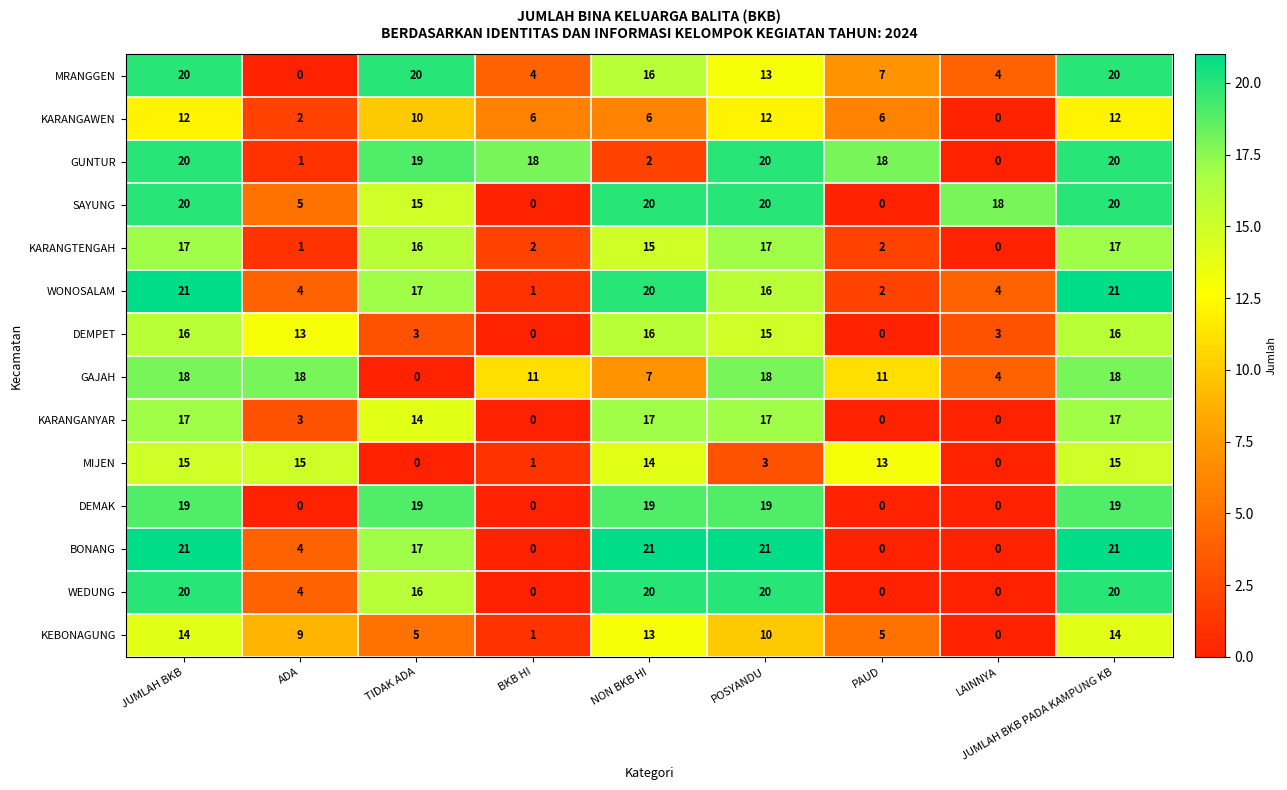

What is the difference between the maximum and minimum values in the WONOSALAM series?

20